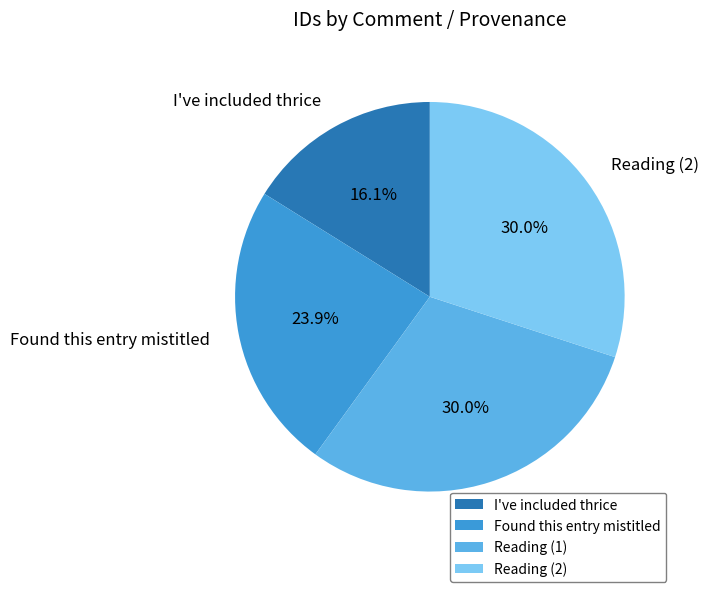

What is the ratio of the value at Reading (1) to the value at Reading (2)?

1.0